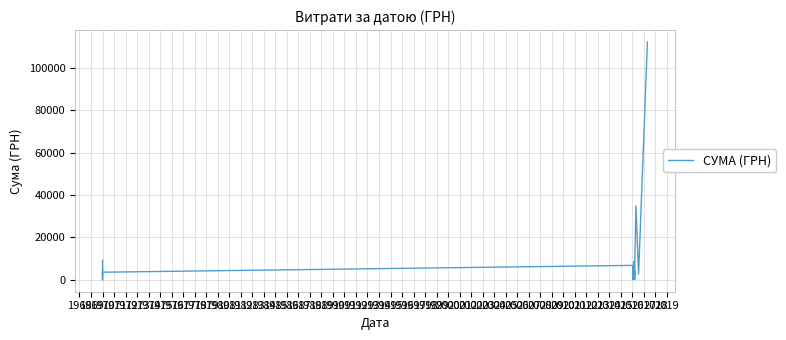

What is the difference between the second highest and minimum values?

34984.3